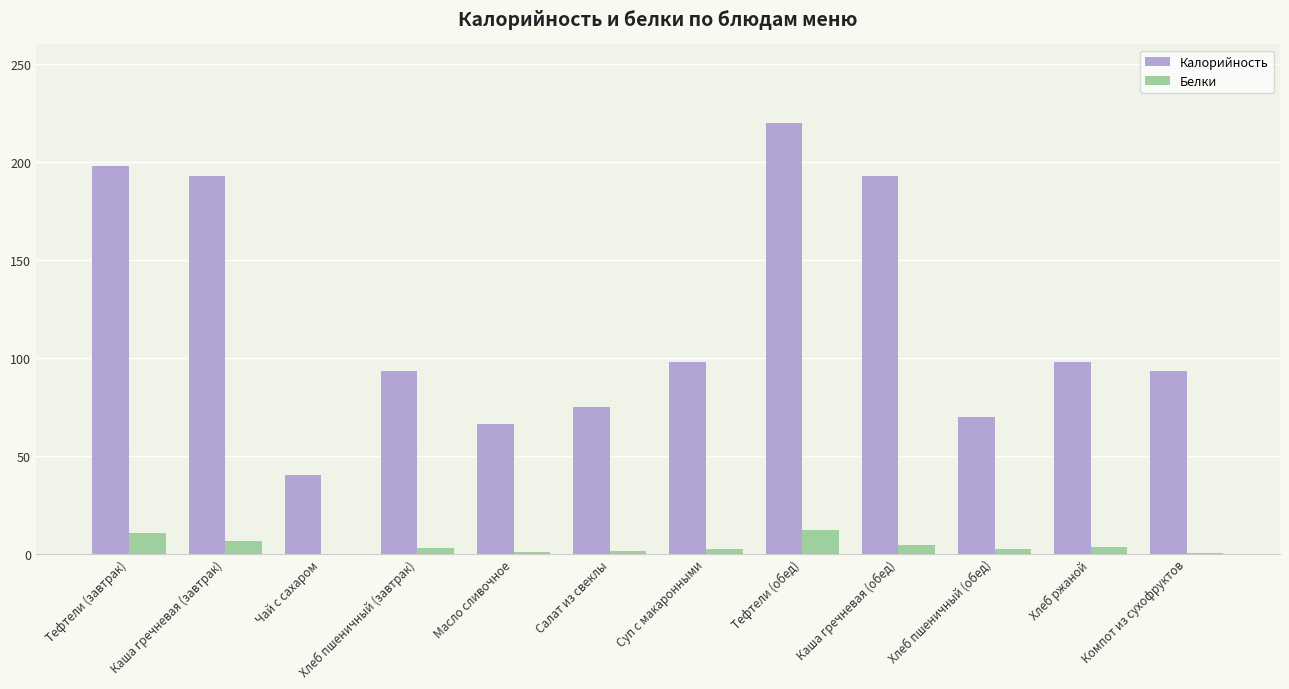

Which series changed the most between Масло сливочное and Тефтели (обед)?

Калорийность